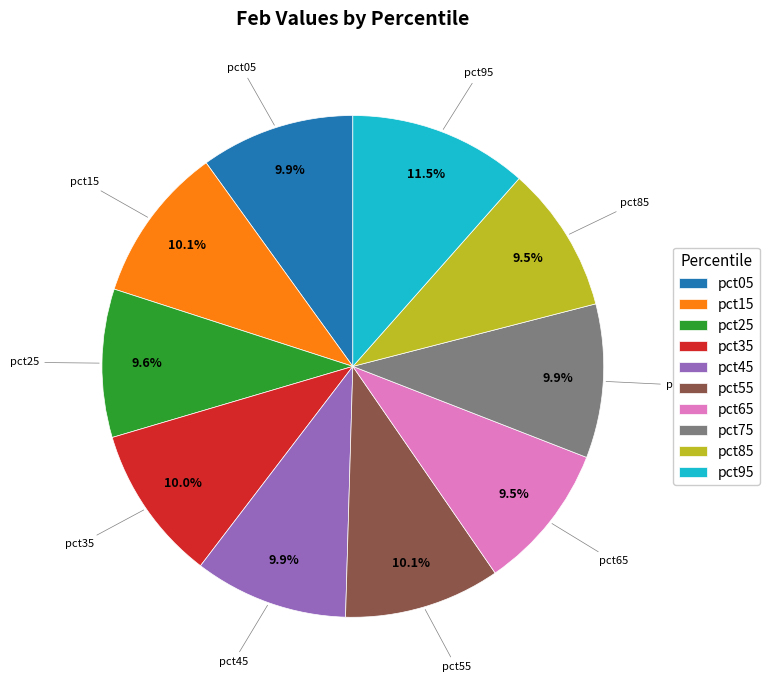

Does pct95 account for over 50% of the chart?

No